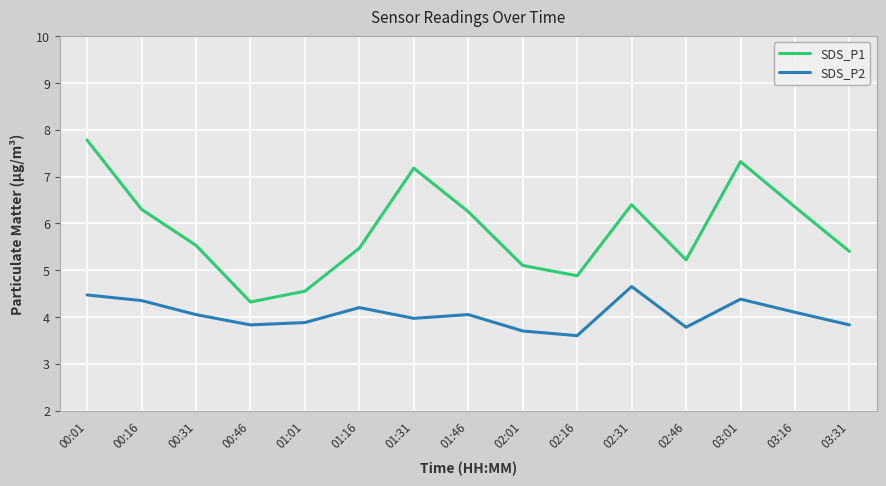

Between 00:01 and 03:31, which series saw the biggest shift?

SDS_P1